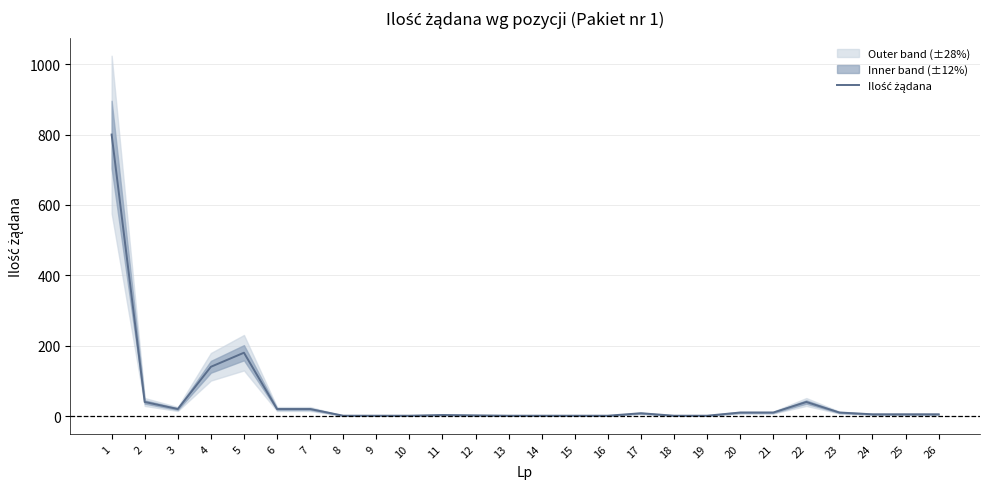

Count the number of data series in this chart.

1